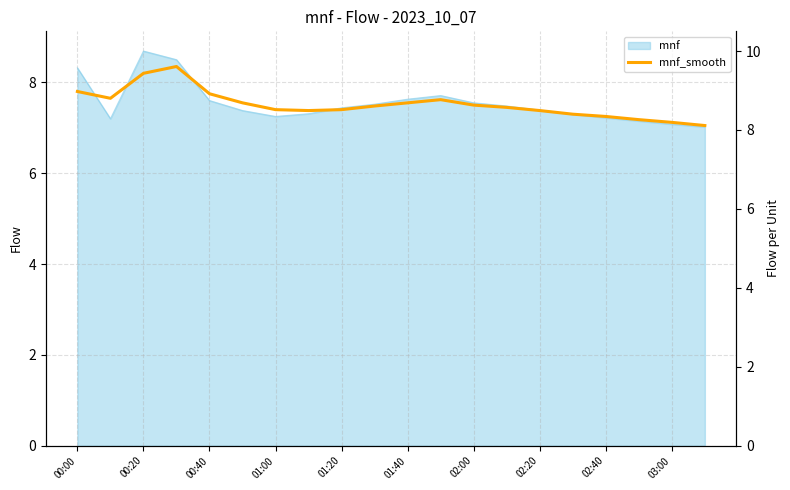

How many lines are shown in the chart?

1